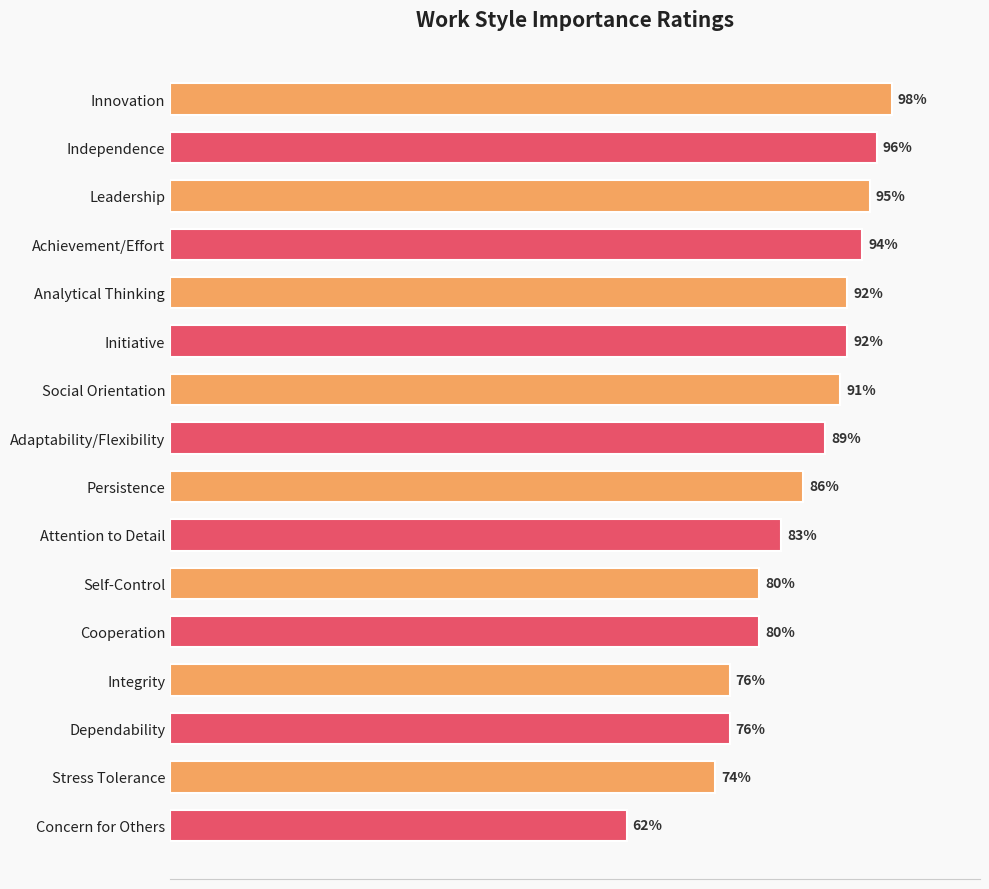

At which category does the chart reach its peak across all series?

Innovation